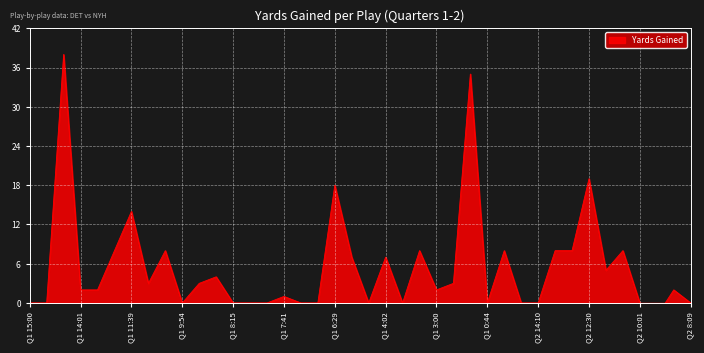

True or false: the data shows 35 at Q1 1:30.

True